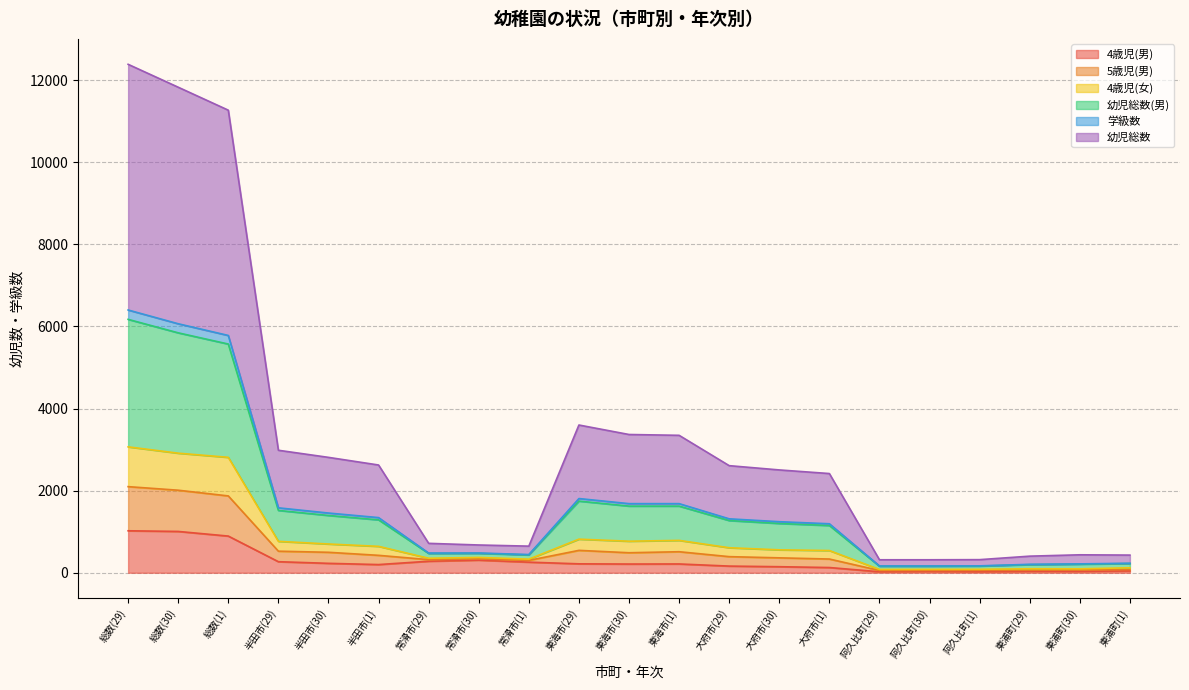

At which category does the chart reach its peak across all series?

総数(29)